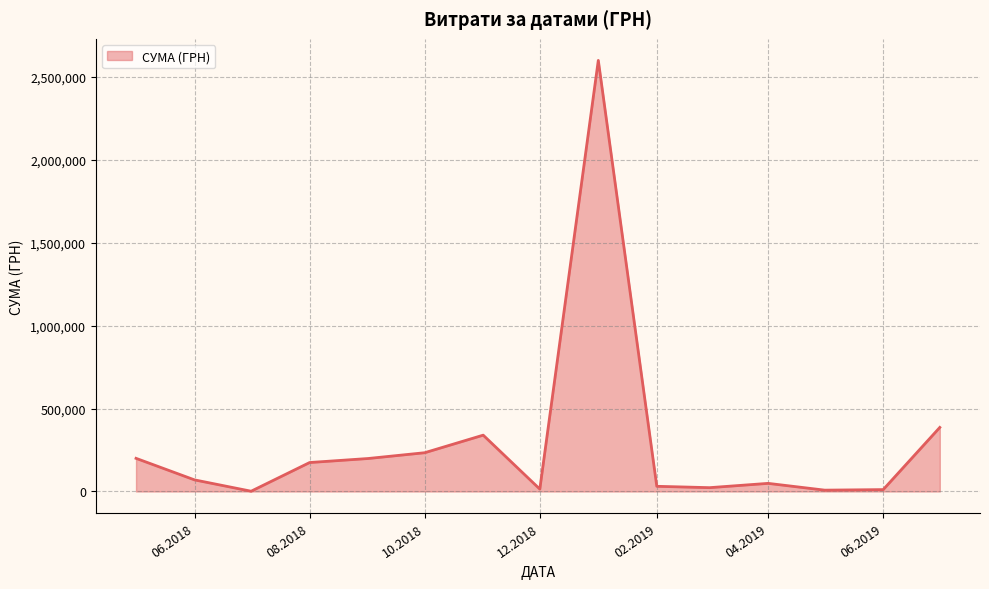

How many lines are shown in the chart?

1